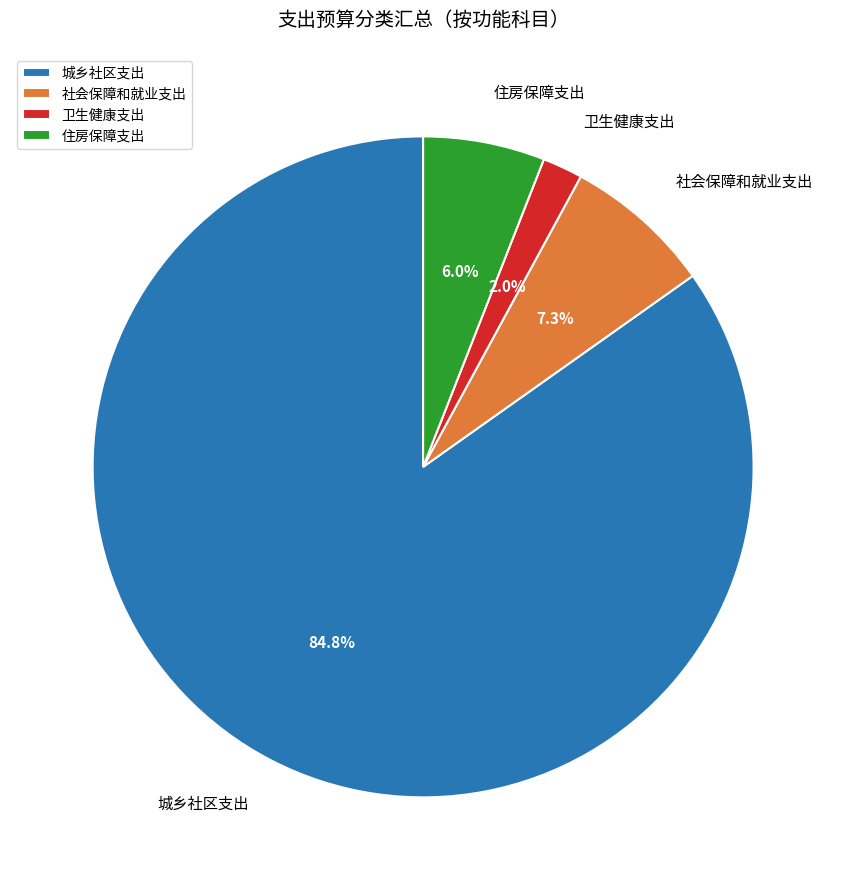

Approximately how many times larger is the value at 住房保障支出 compared to 卫生健康支出?

3.0